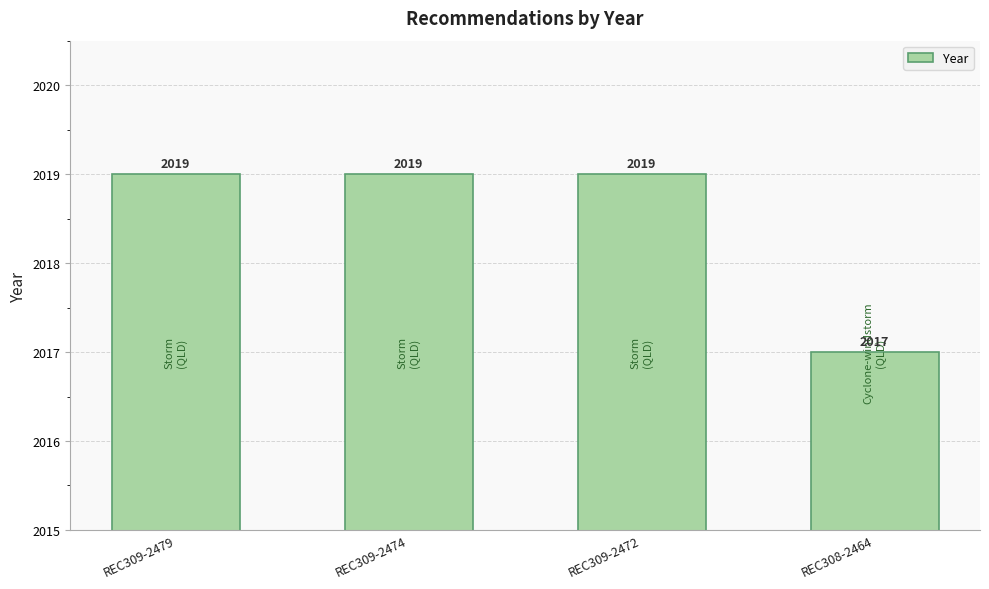

Is it true that the value at REC309-2472 is 2019?

True